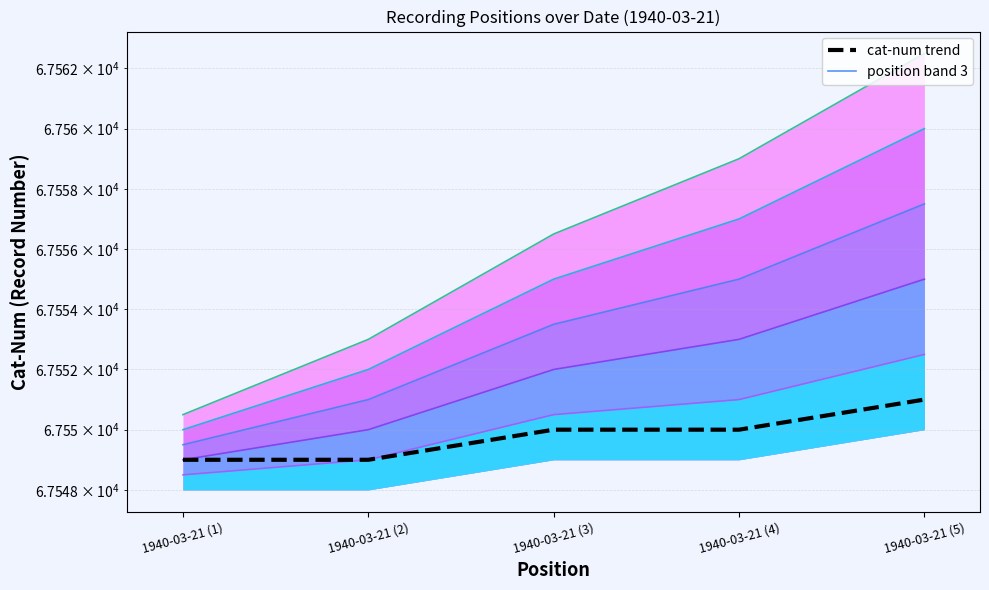

True or false: position band 1 and position band 4 intersect in this chart.

False